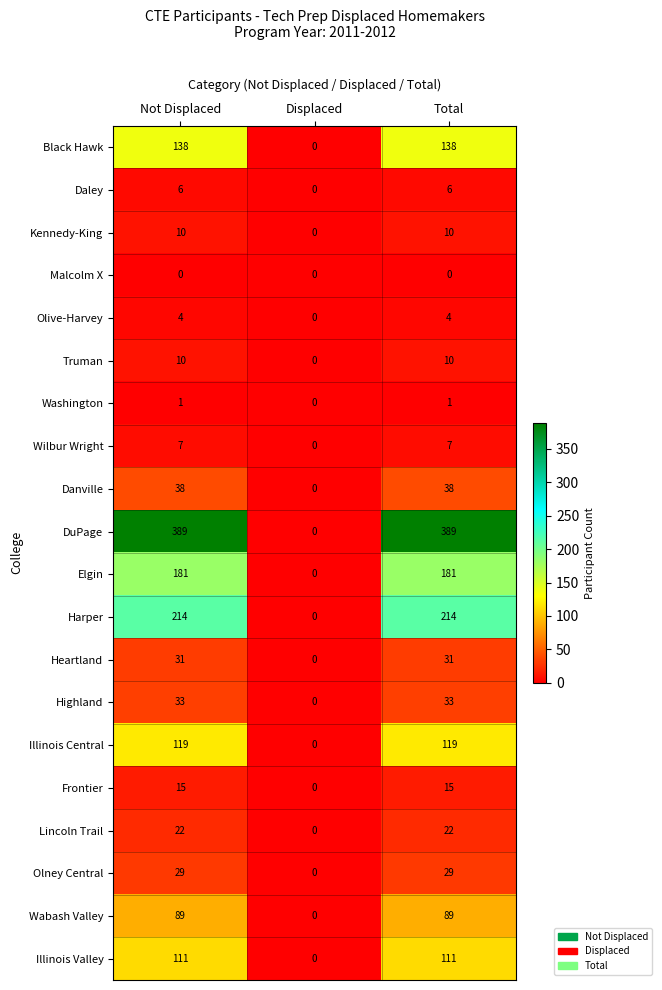

Which series changed the most between Not Displaced and Displaced?

DuPage